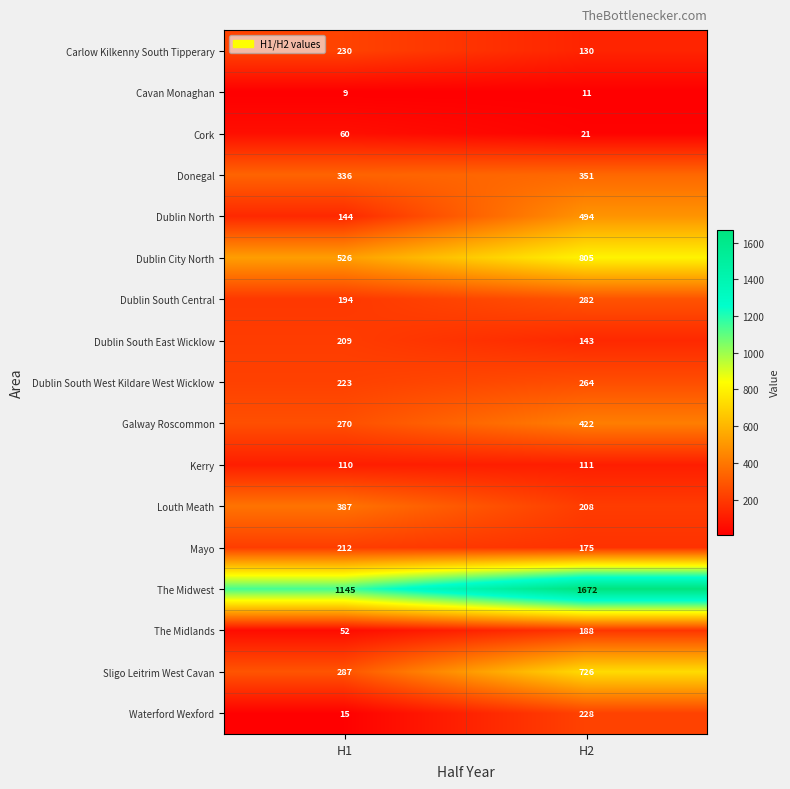

Which series changed the most between H1 and H2?

The Midwest